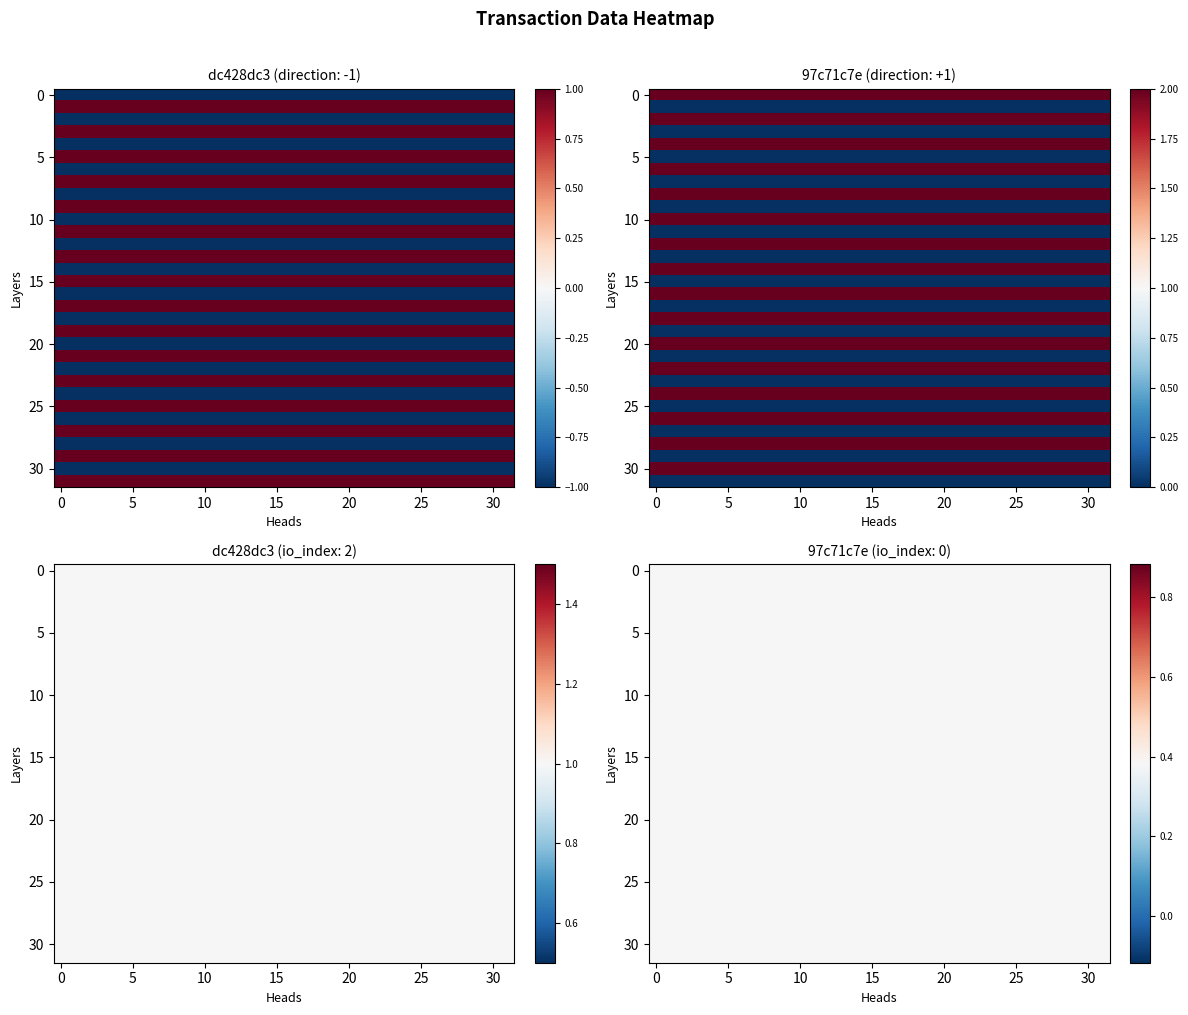

Which series has the largest range (max minus min)?

dc428dc3fa5aebdf6165e060b437a2e64a51e92